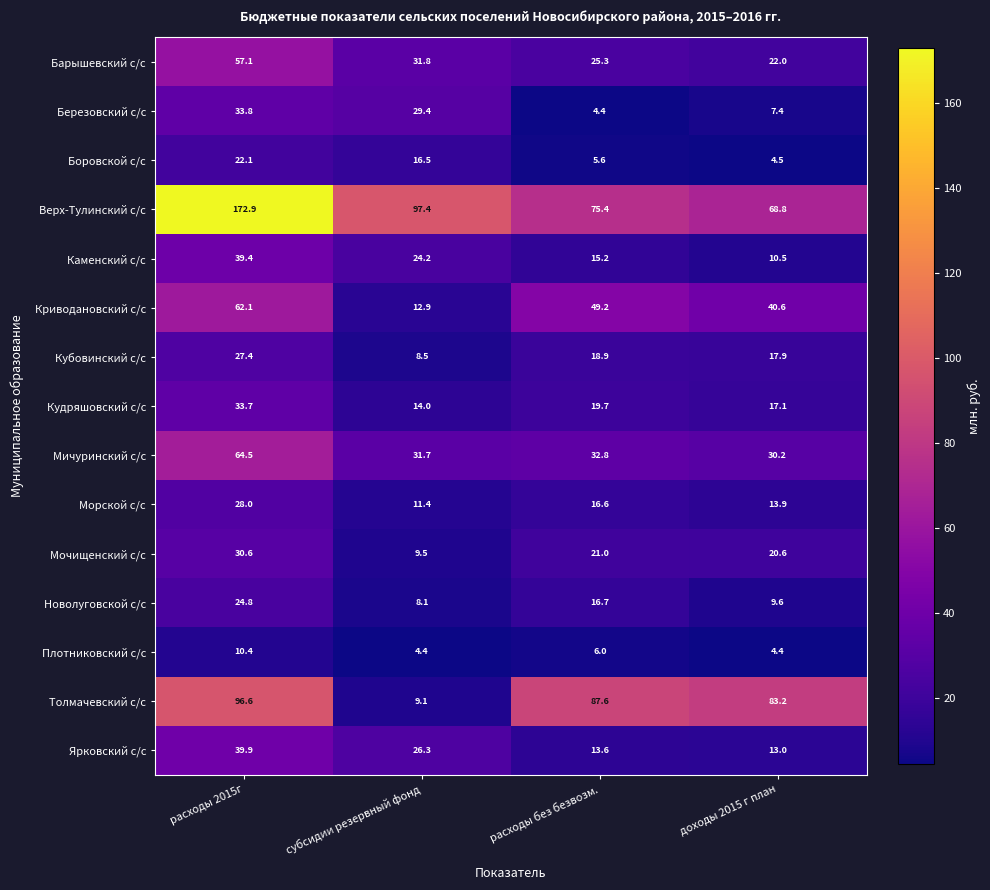

At which label is Криводановский с/с closest to 37?

доходы 2015 г план